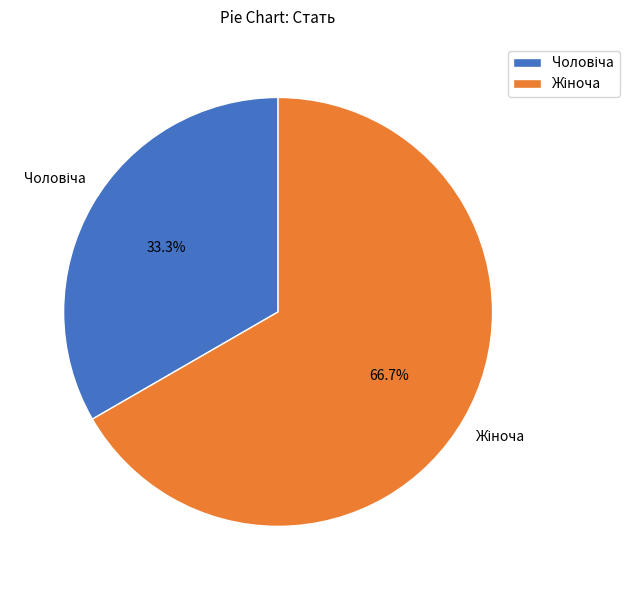

Is there any slice that represents more than half of the pie?

Yes